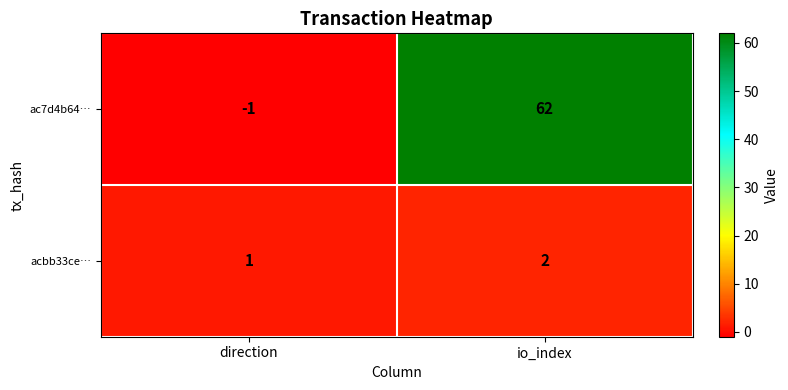

What is the maximum value shown in the chart?

62